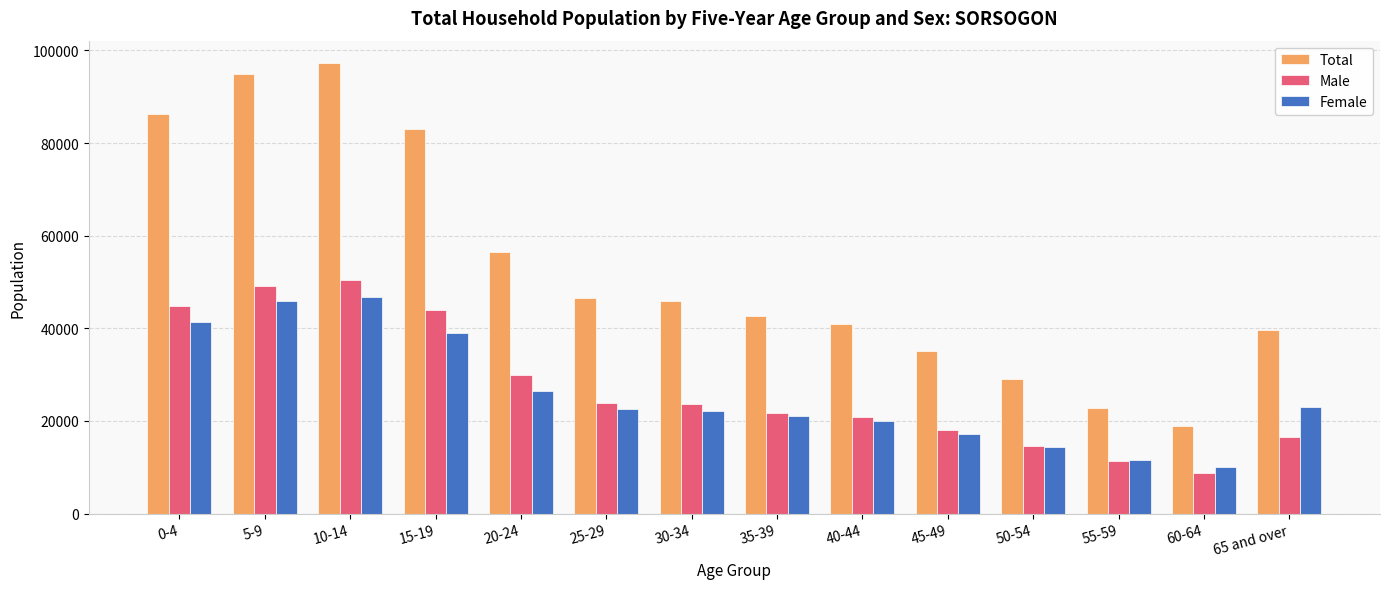

What value does the Male series have at 15-19?

44066